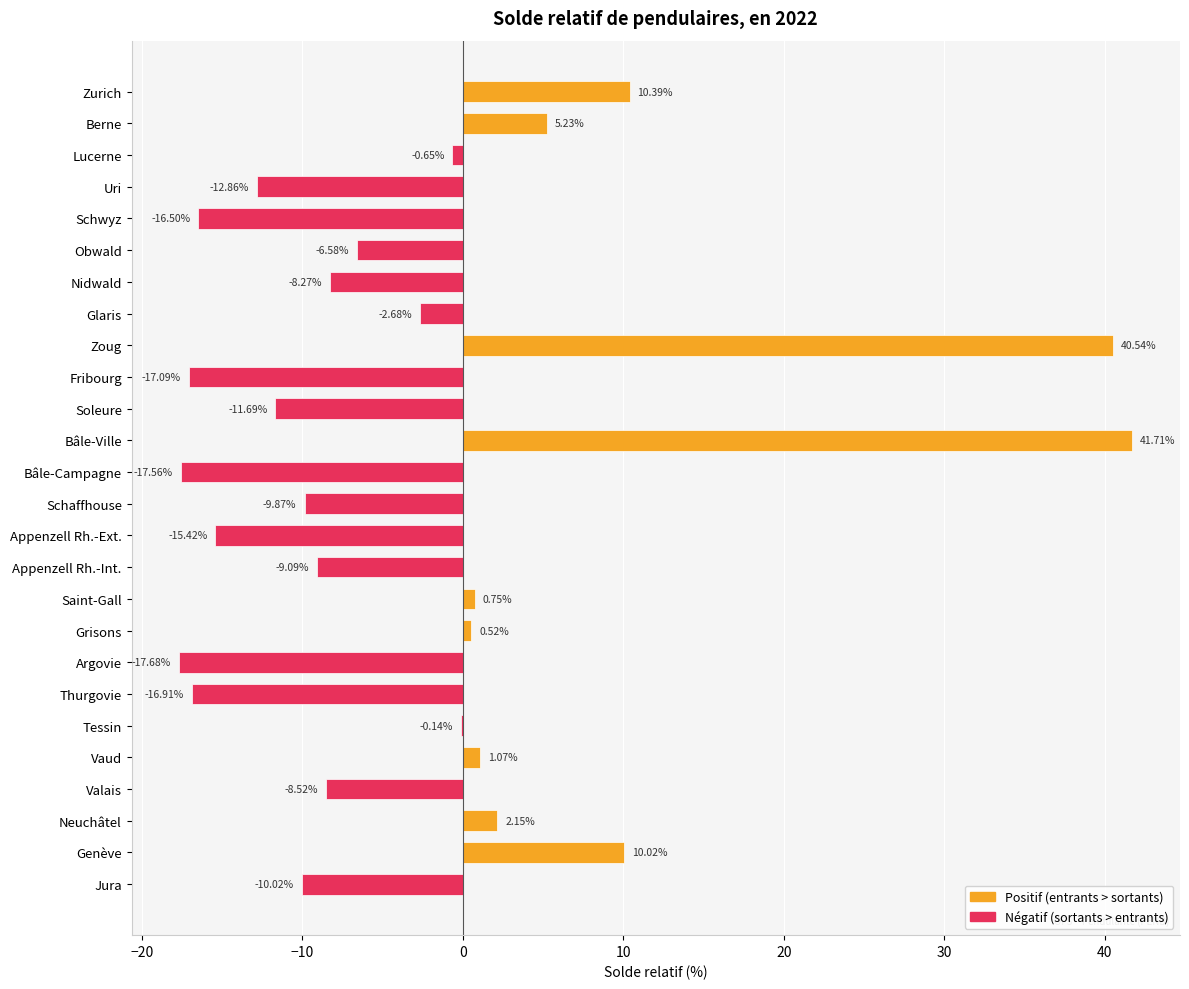

What is the sum of the values at Soleure and Schwyz?

-28.2